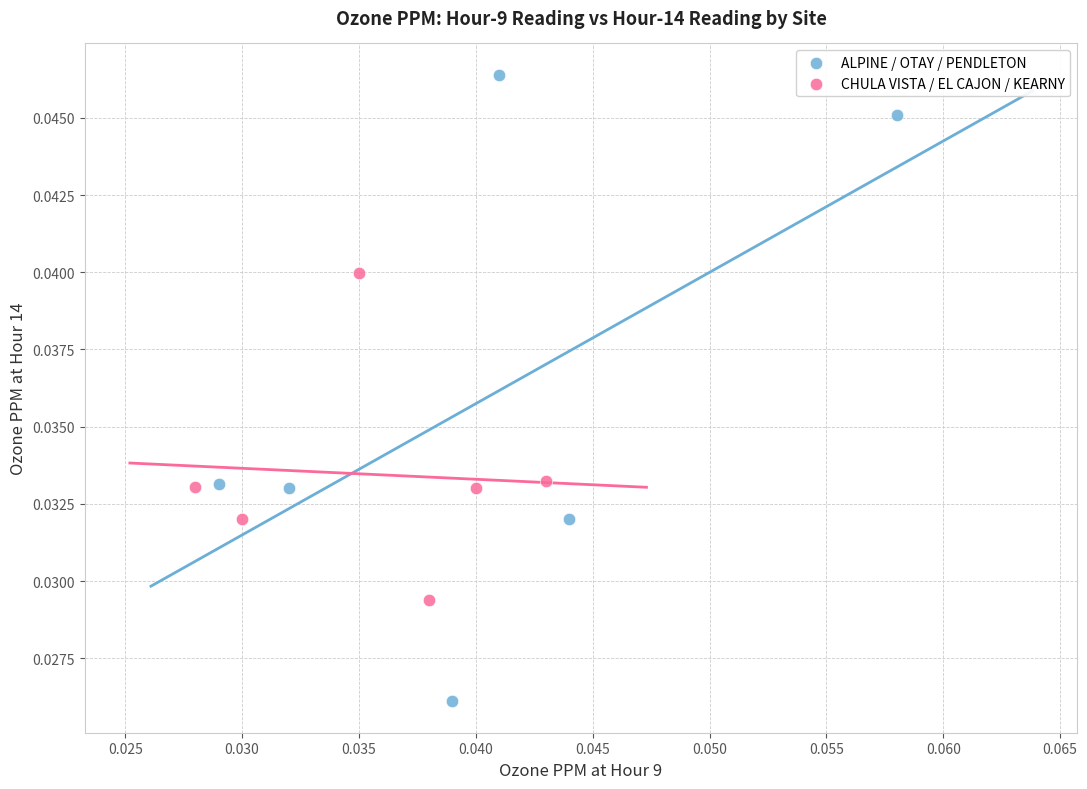

Which series contains the highest Y value?

ALPINE / OTAY / PENDLETON